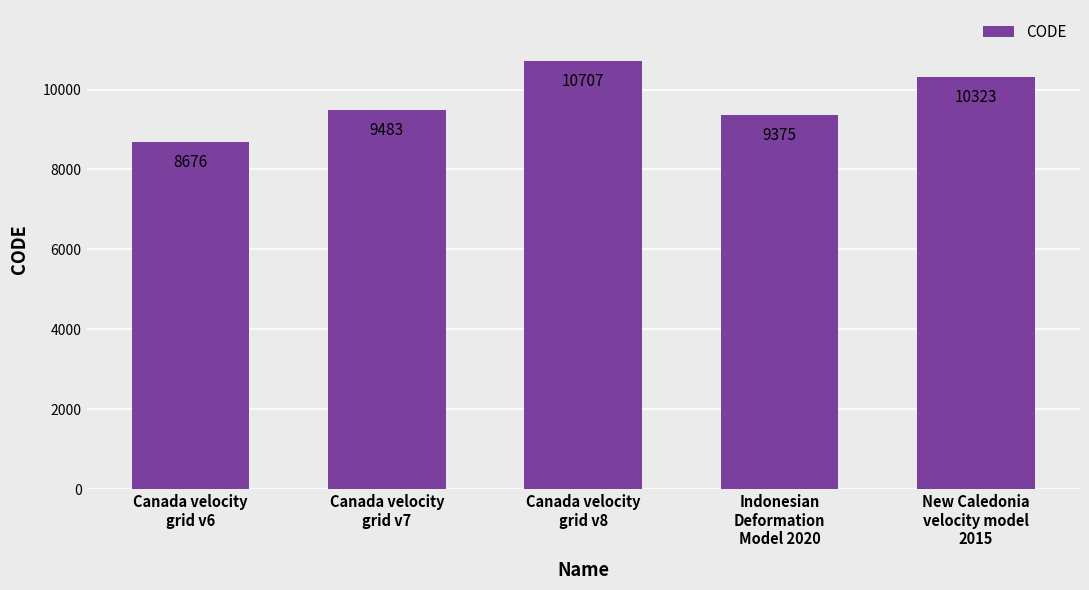

Between Indonesian
Deformation
Model 2020 and Canada velocity
grid v7, which is larger?

Canada velocity
grid v7